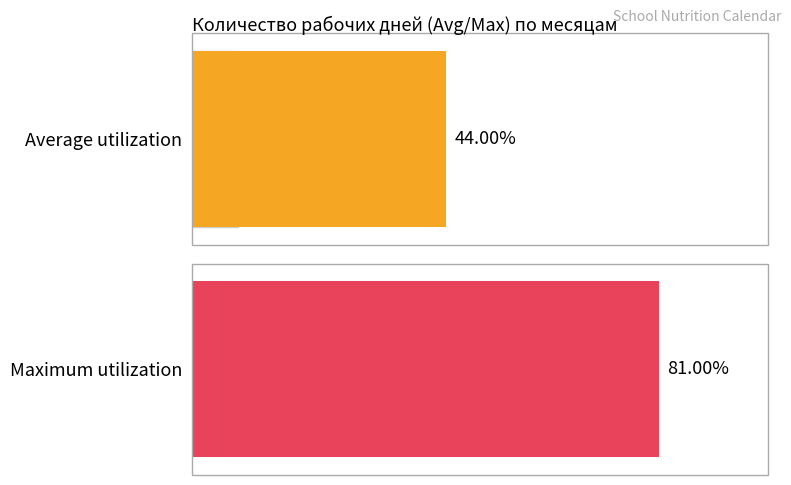

True or false: Average utilization has a value of 6 at март.

False